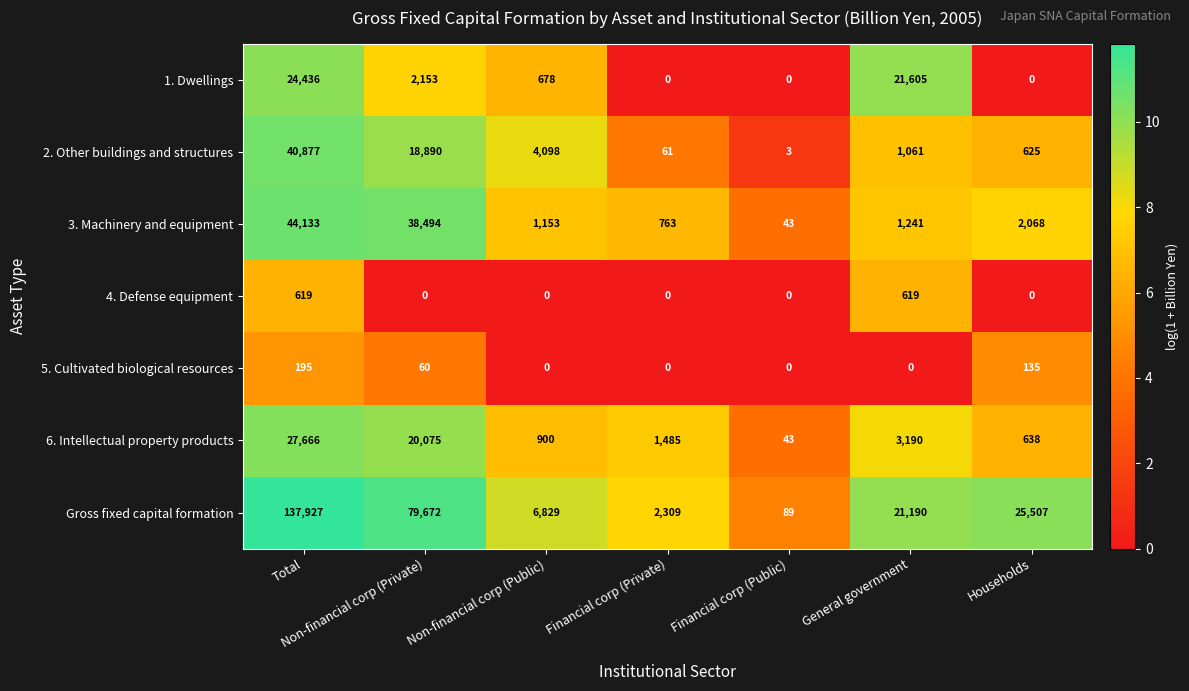

Which series has the largest total across all categories?

Gross fixed capital formation